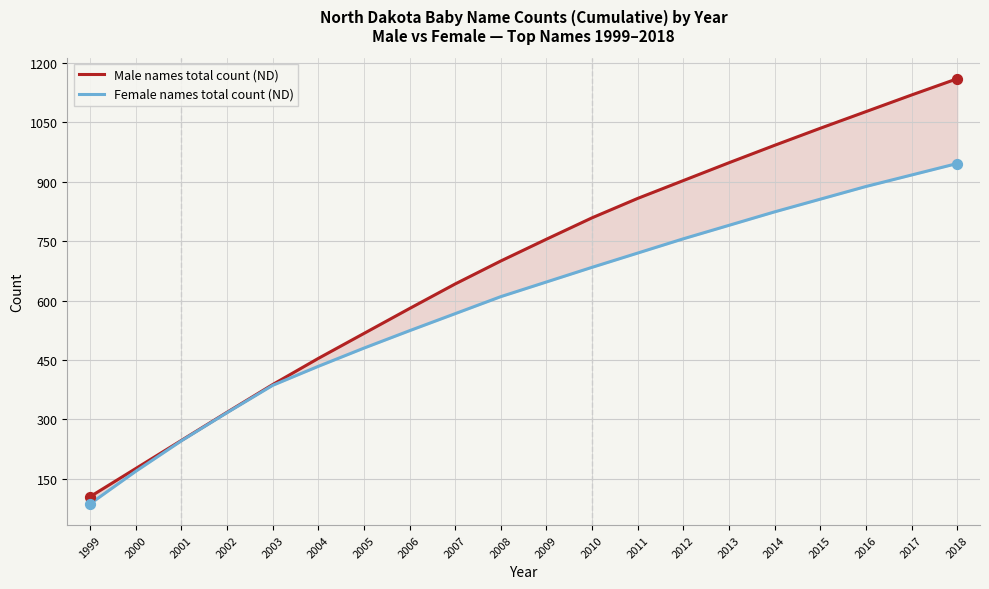

Which series has the largest total across all categories?

Male names total count (ND)